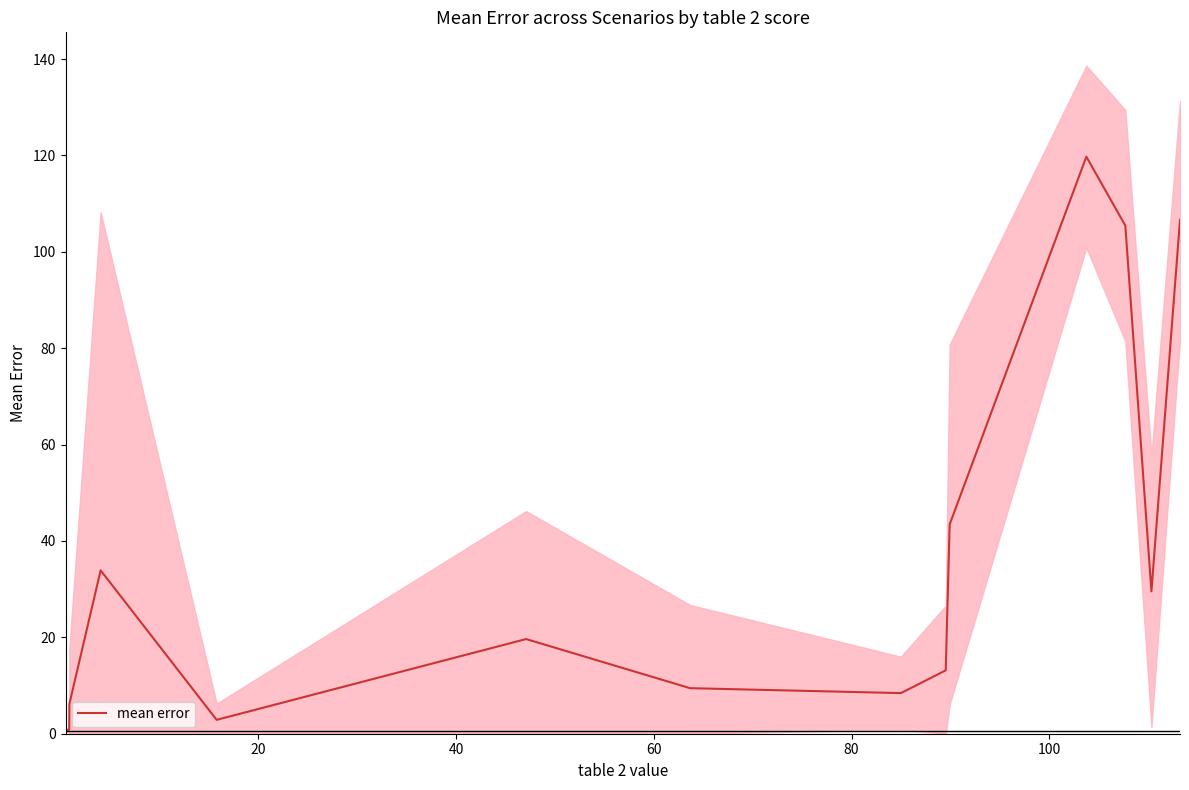

True or false: there are more than 2 points higher than both neighbors.

True